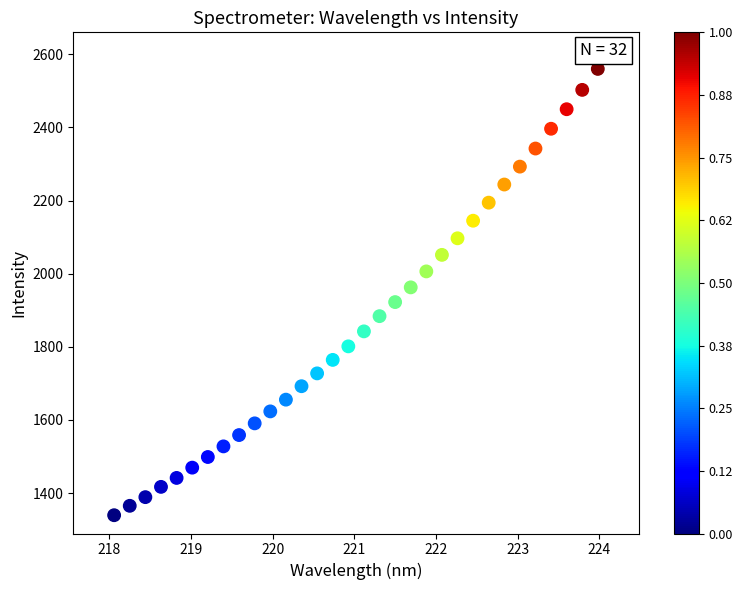

What is the range of X values (max minus min)?

5.9